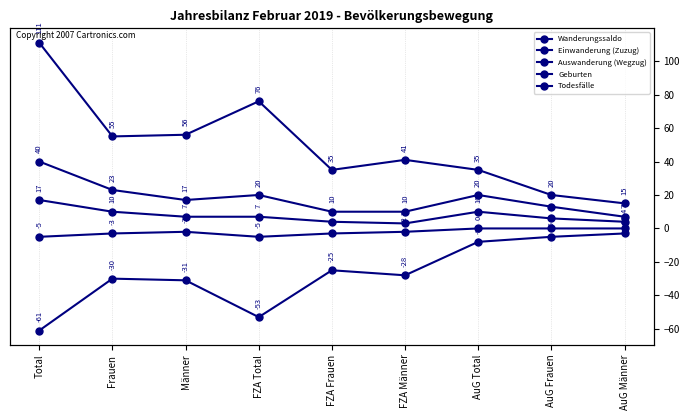

True or false: Auswanderung (Wegzug) and Wanderungssaldo cross at least once.

False